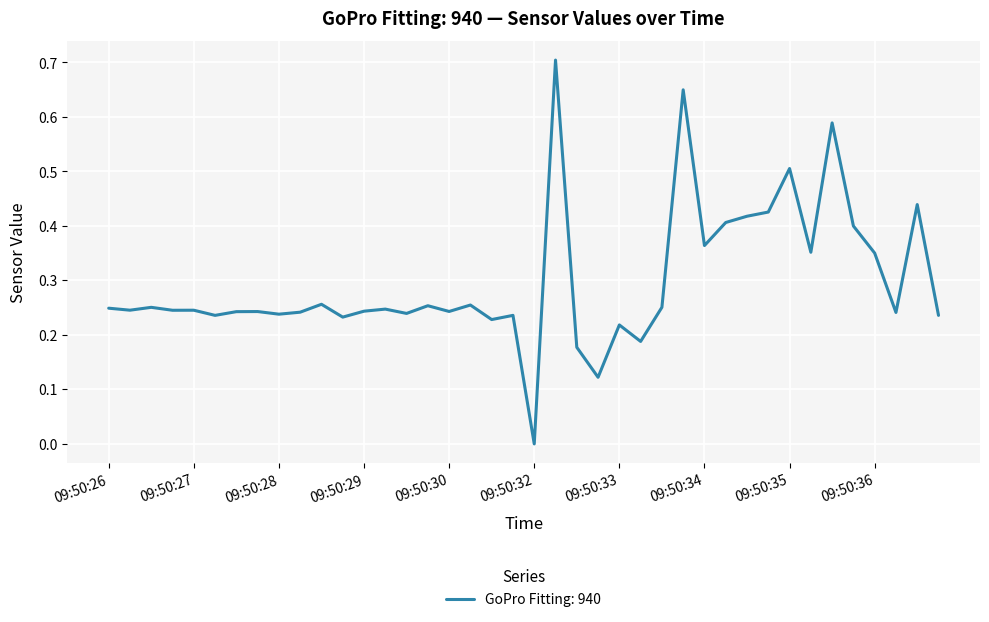

What is the difference between the maximum and minimum values?

0.7